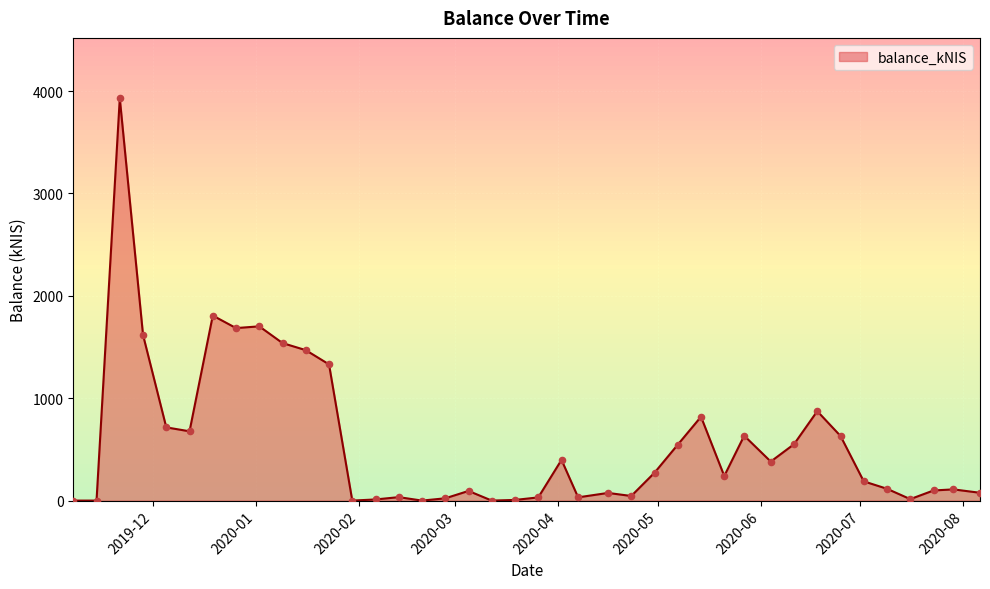

What is the maximum value shown in the chart?

3930.1